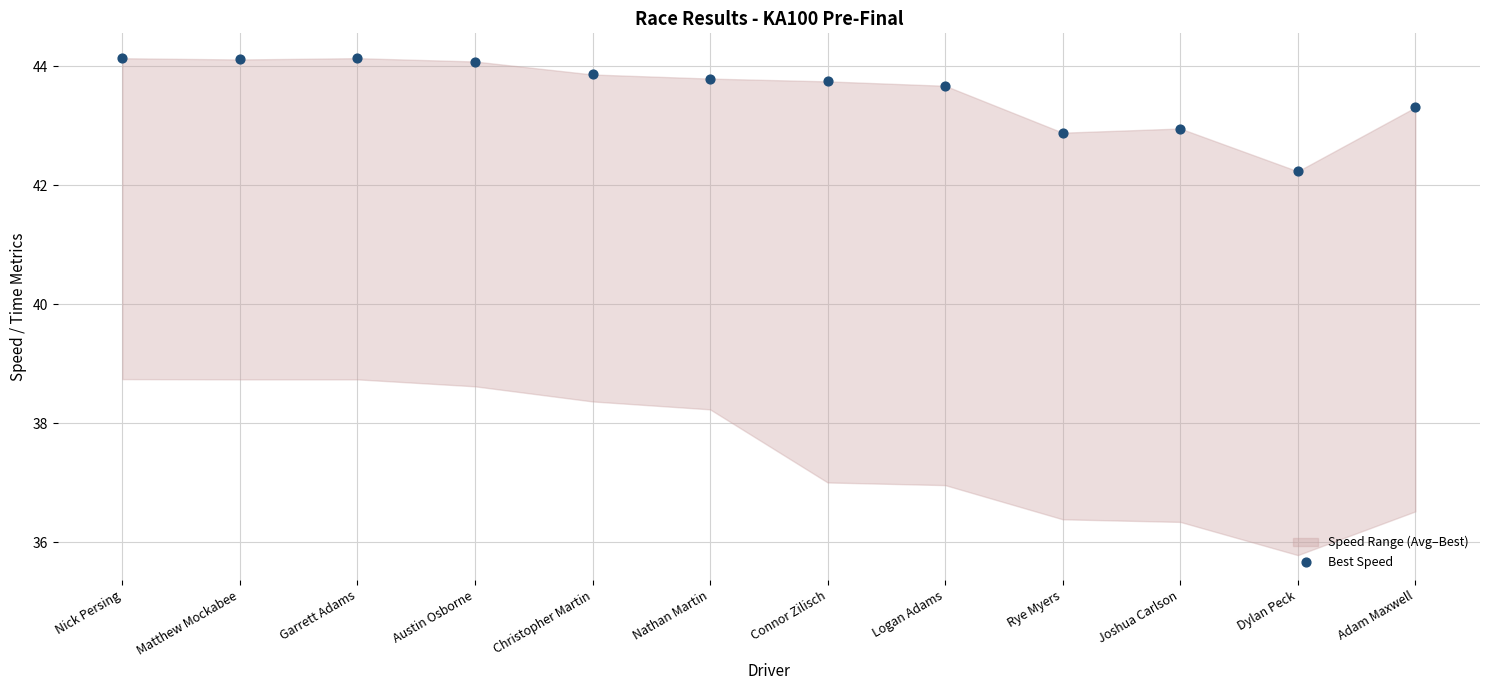

What is the range of Y values (max minus min)?

1.9